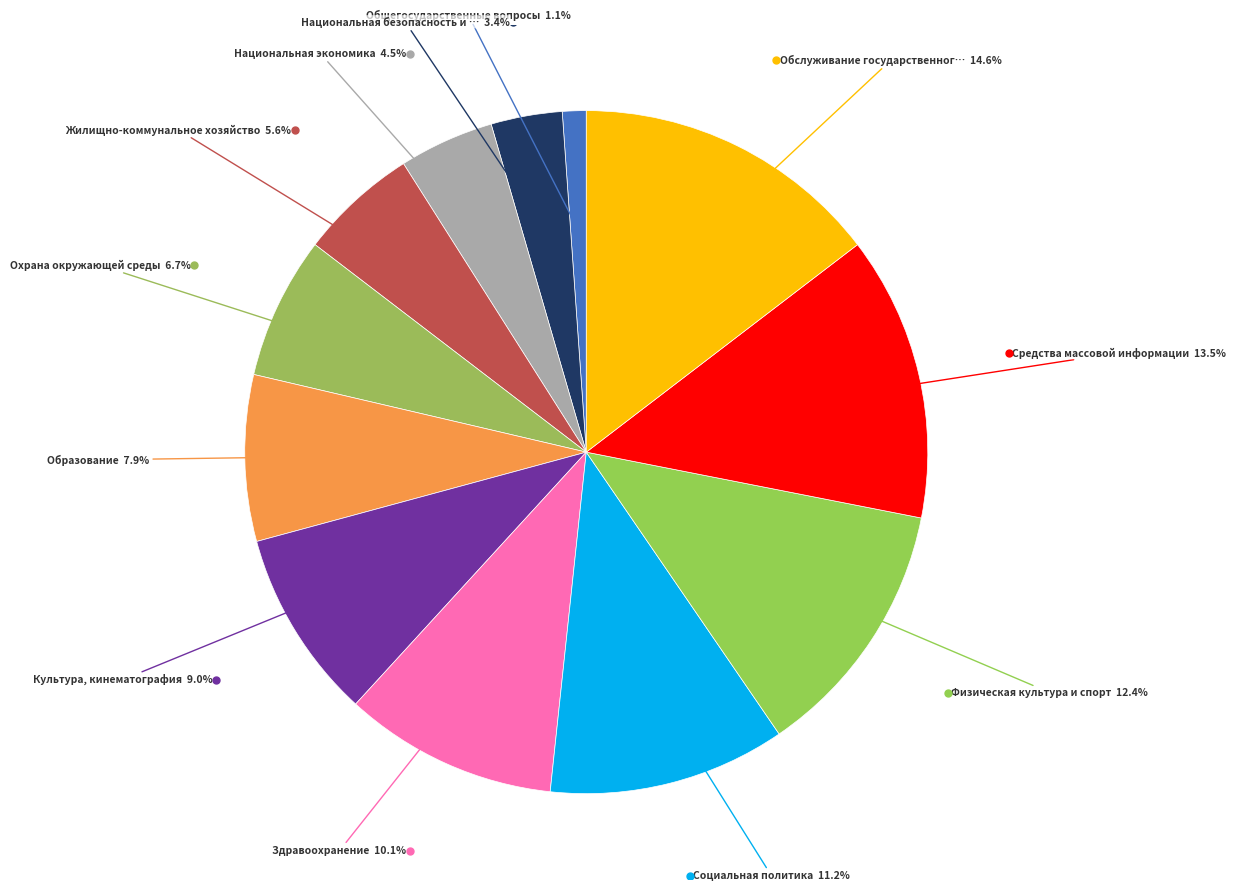

How many segments does this pie chart have?

12